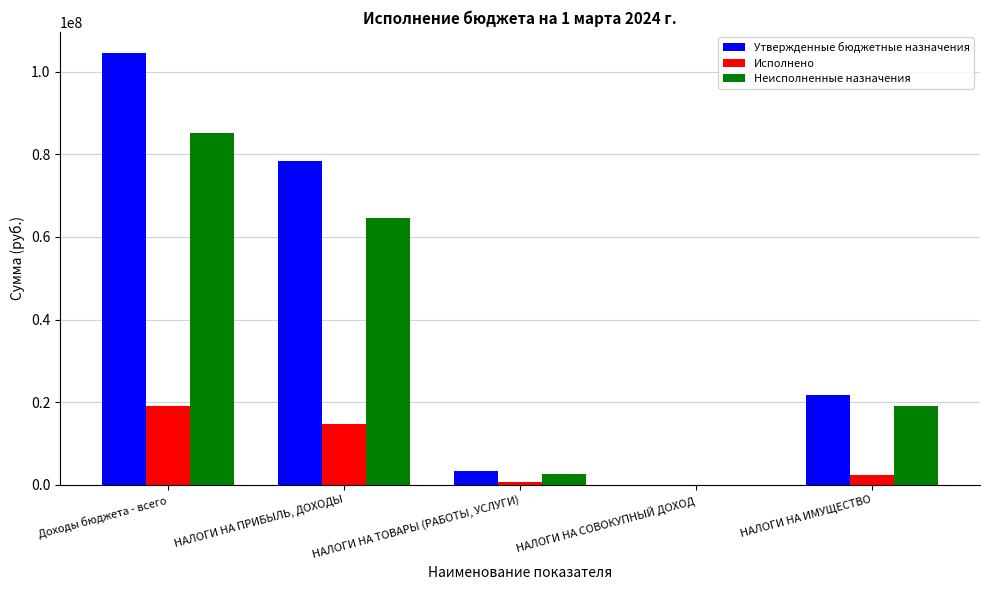

Which series has the largest range (max minus min)?

Утвержденные бюджетные назначения